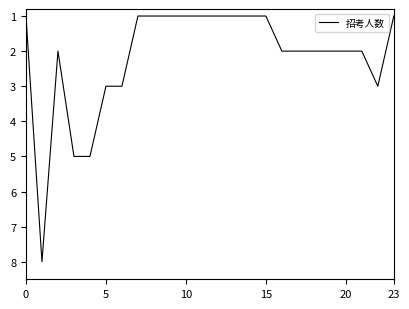

What is the greatest value displayed?

8